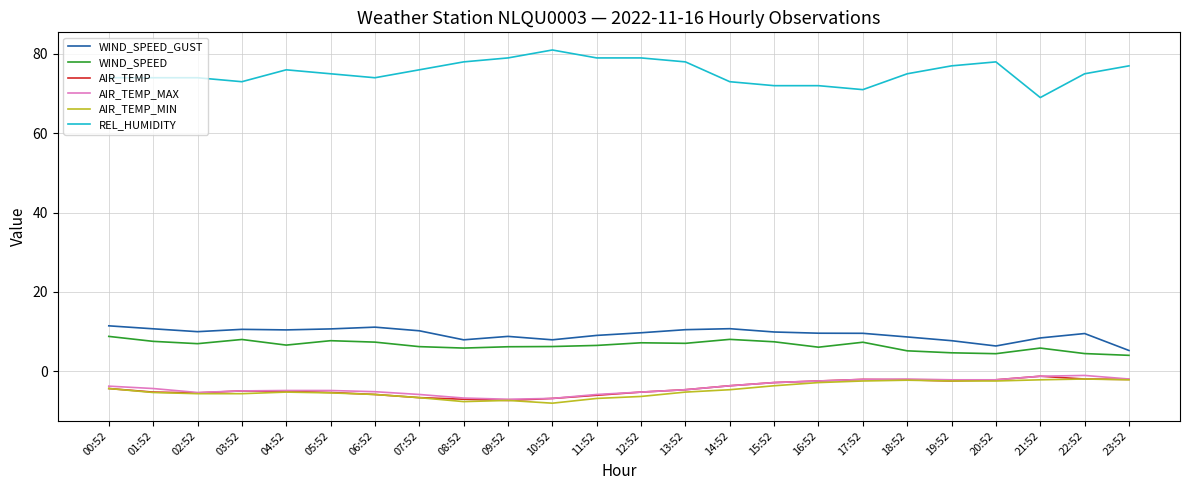

What is the difference between the highest and lowest values at 09:52?

86.4